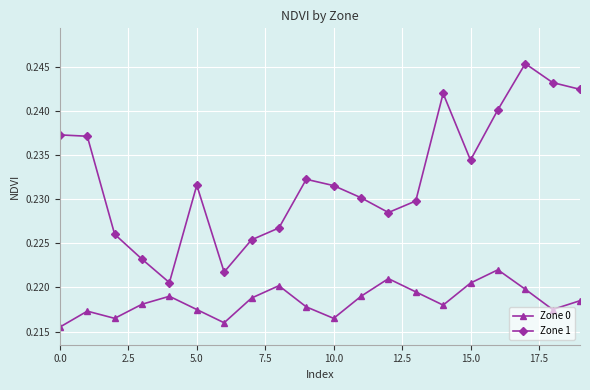

Which series has the largest range (max minus min)?

Zone 1